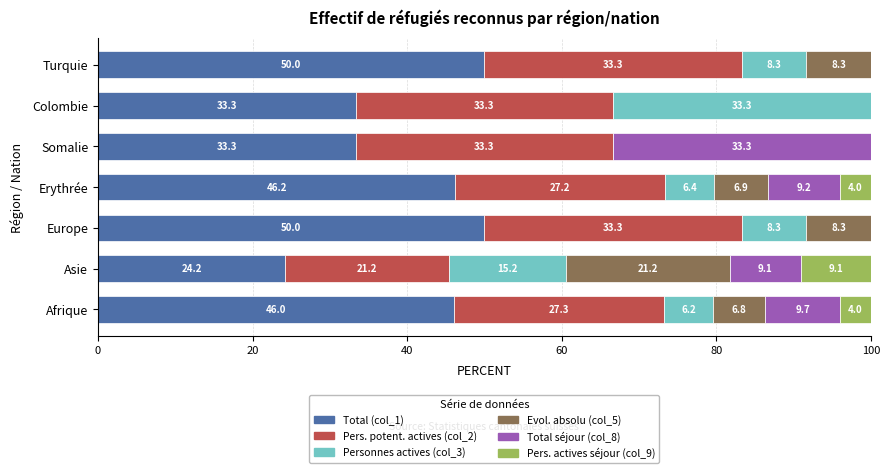

What is the maximum value for Total (col_1)?

50.0